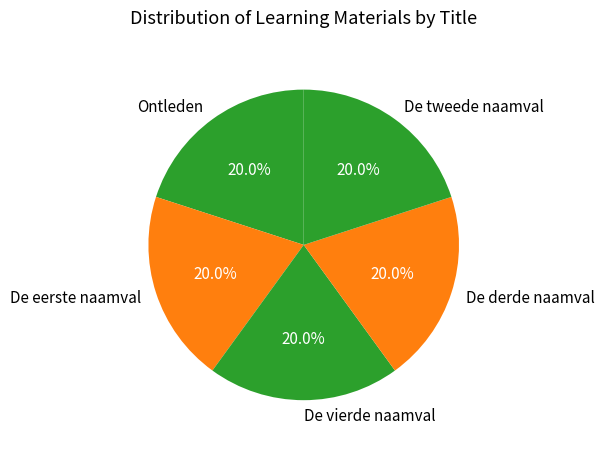

To the nearest percent, what percentage of the pie is De tweede naamval?

20%